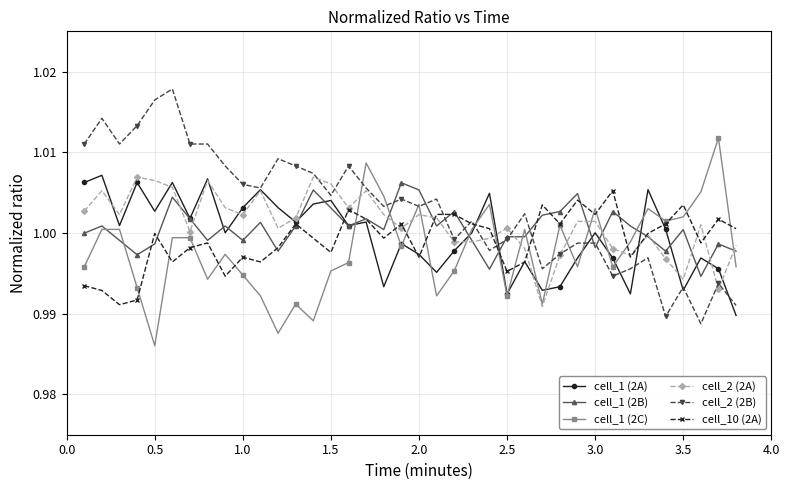

At how many categories does at least one series exceed 0?

38